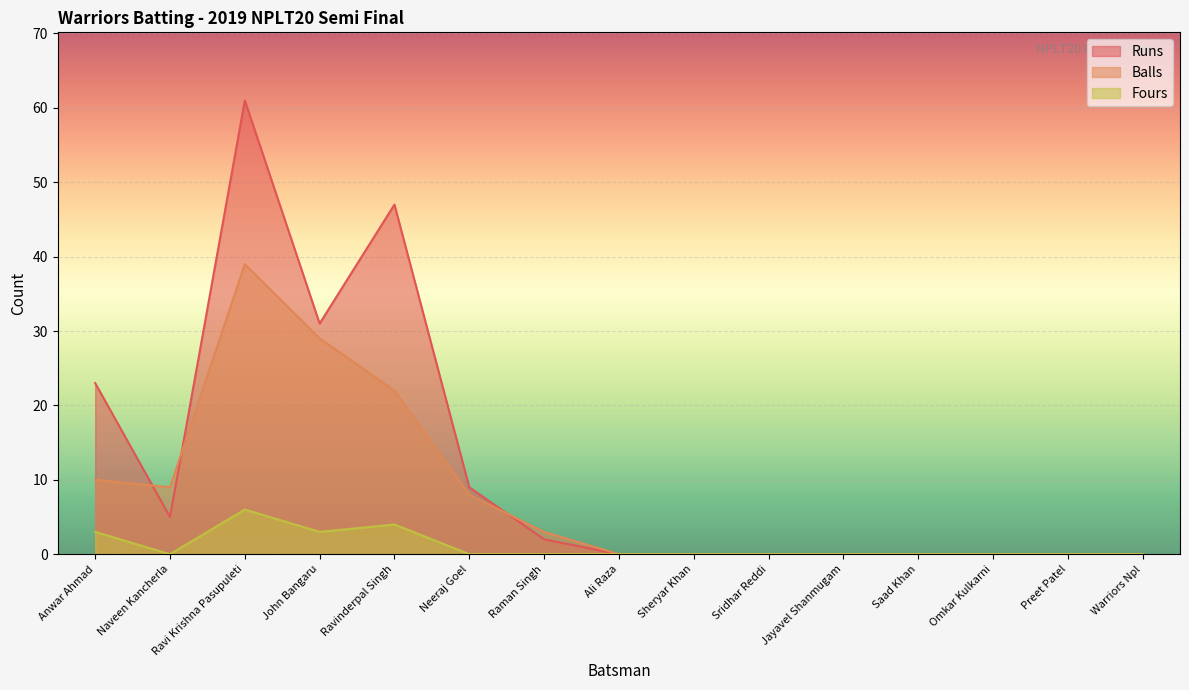

Reading left to right, extract all data points from this chart.

Runs: 23	5	61	31	47	9	2	0	0	0	0	0	0	0	0
Balls: 10	9	39	29	22	8	3	0	0	0	0	0	0	0	0
Fours: 3	0	6	3	4	0	0	0	0	0	0	0	0	0	0